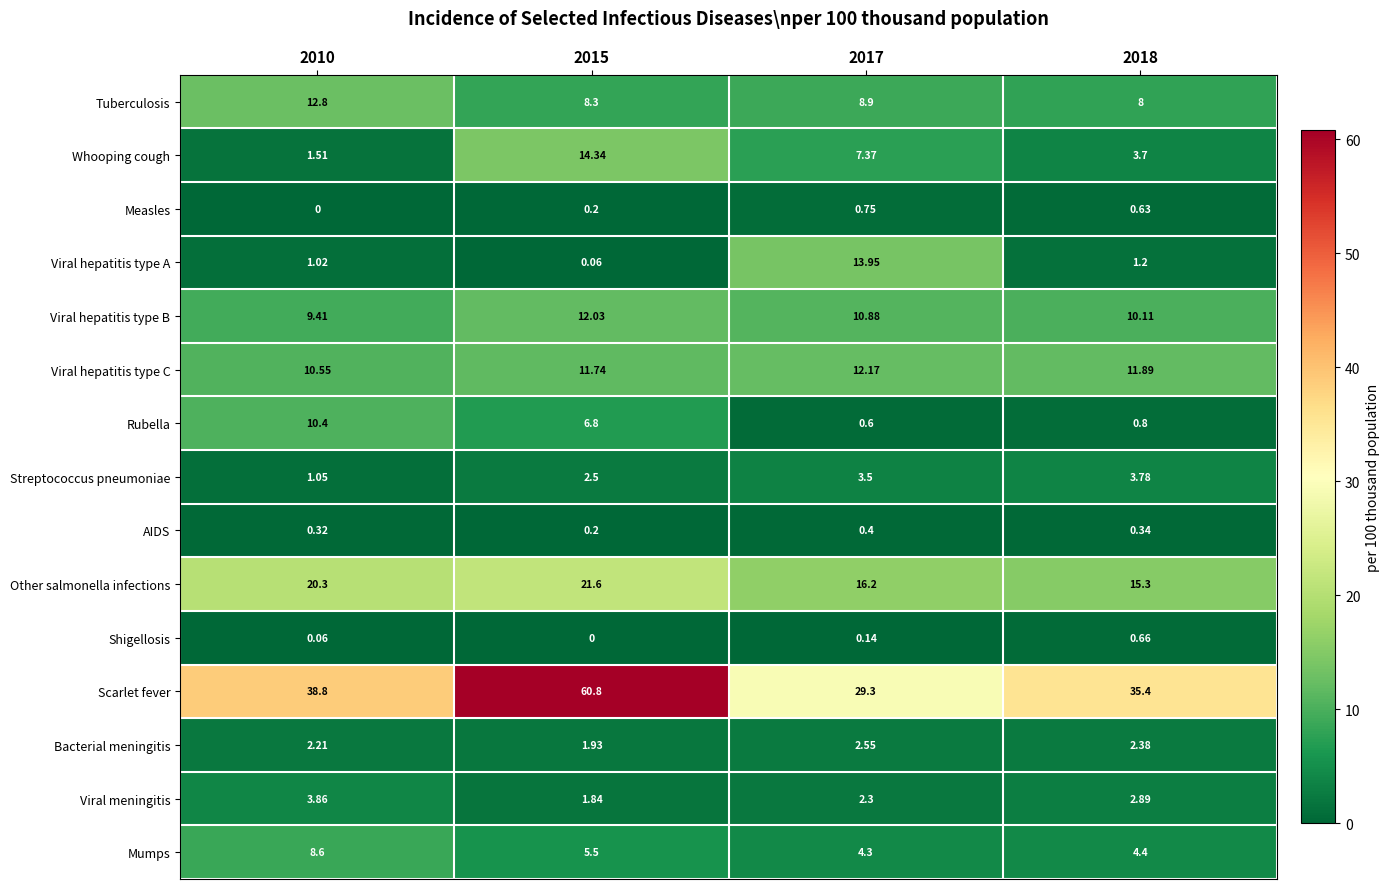

List the series in order of their peak value, lowest first.

AIDS, Shigellosis, Measles, Bacterial meningitis, Streptococcus pneumoniae, Viral meningitis, Mumps, Rubella, Viral hepatitis type B, Viral hepatitis type C, Tuberculosis, Viral hepatitis type A, Whooping cough, Other salmonella infections, Scarlet fever